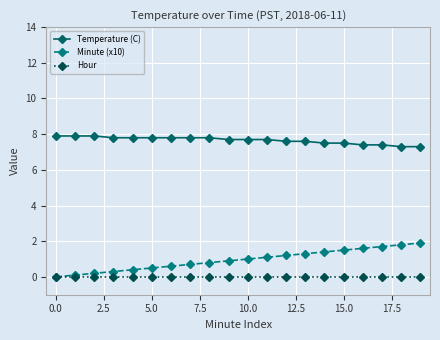

What is the highest value of the Temperature (C) series?

7.9